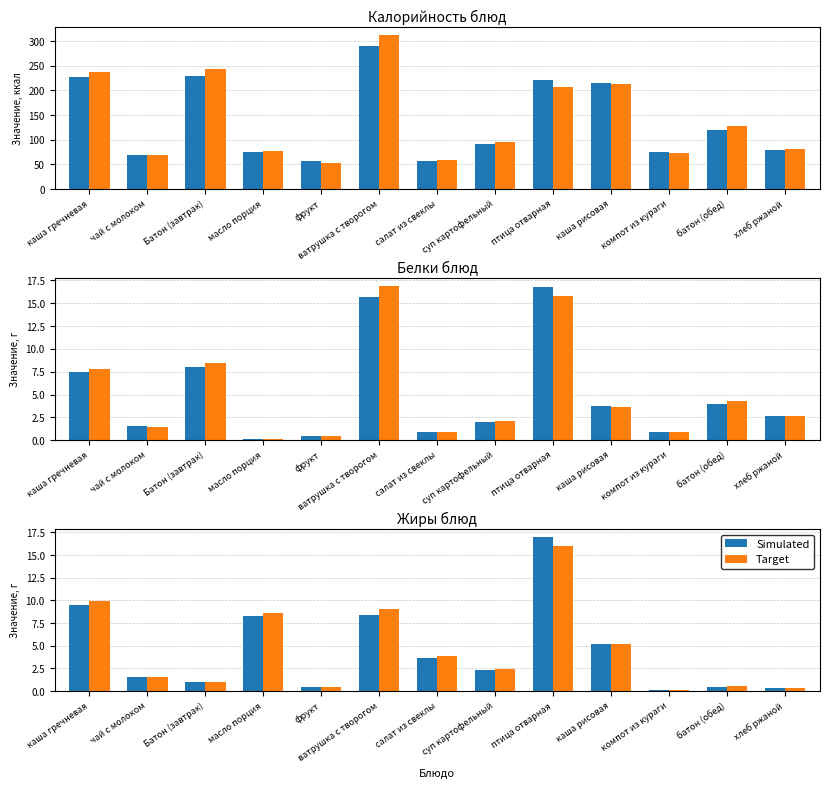

The Simulated series shows 2.3 at салат из свеклы. True or false?

False